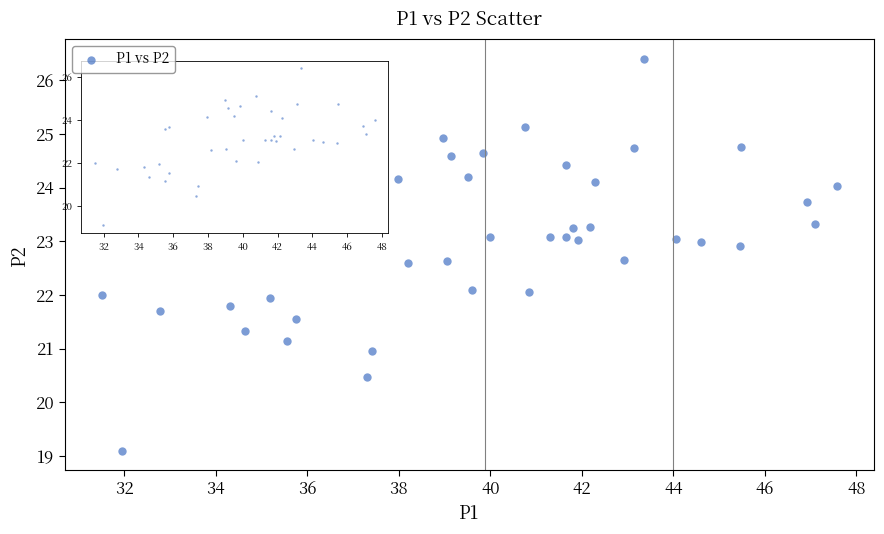

What is the range of X values (max minus min)?

16.1